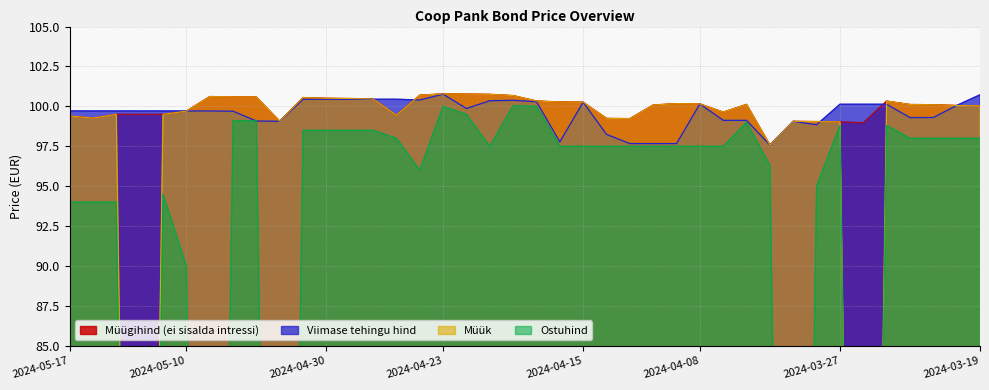

What value does the Ostuhind series have at 2024-05-02?

98.5